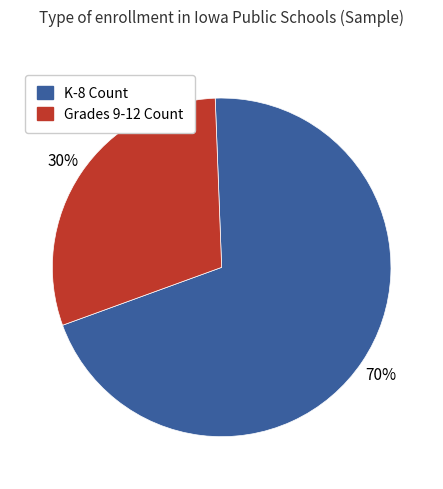

To the nearest percent, what percentage of the pie is Grades 9-12 Count?

30%